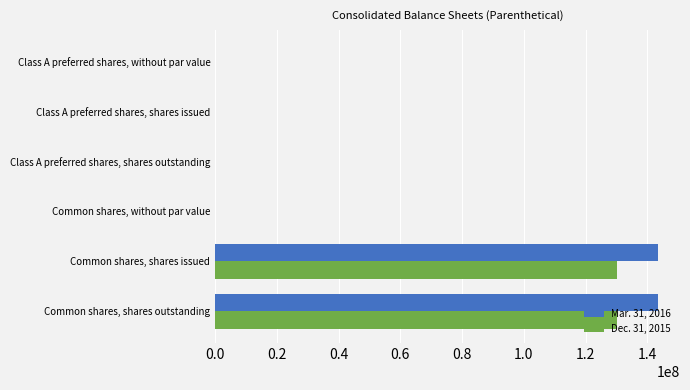

Is the value of Dec. 31, 2015 at Common shares, shares issued greater than the value of Mar. 31, 2016 at Class A preferred shares, shares issued?

Yes